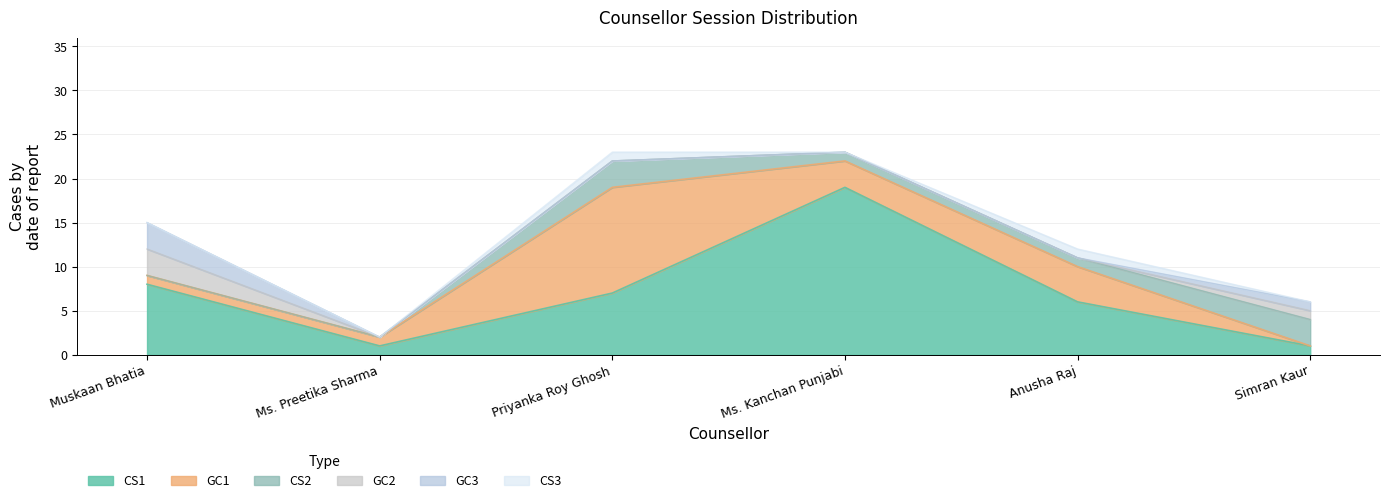

What is the difference between the maximum and minimum values in the GC2 series?

3